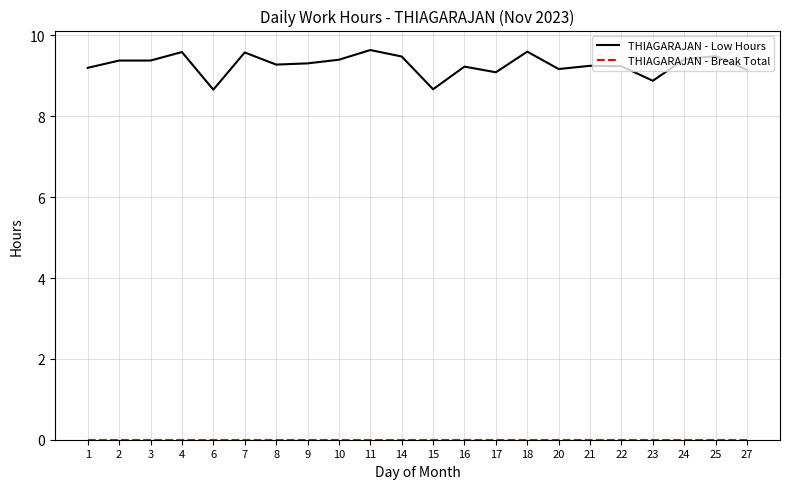

What is the greatest value displayed?

9.6